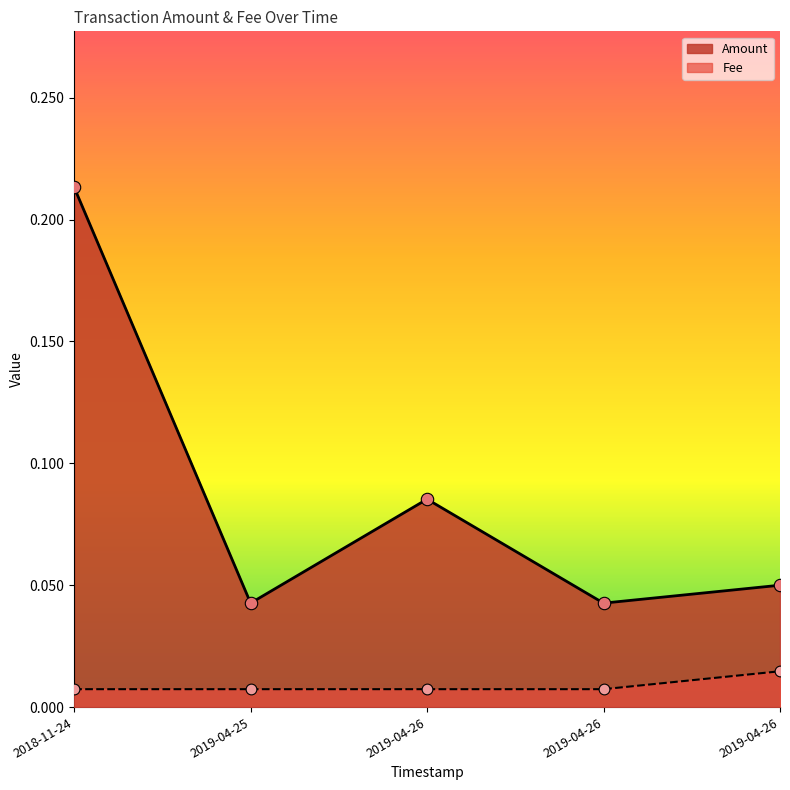

At how many categories does at least one series exceed 0?

5